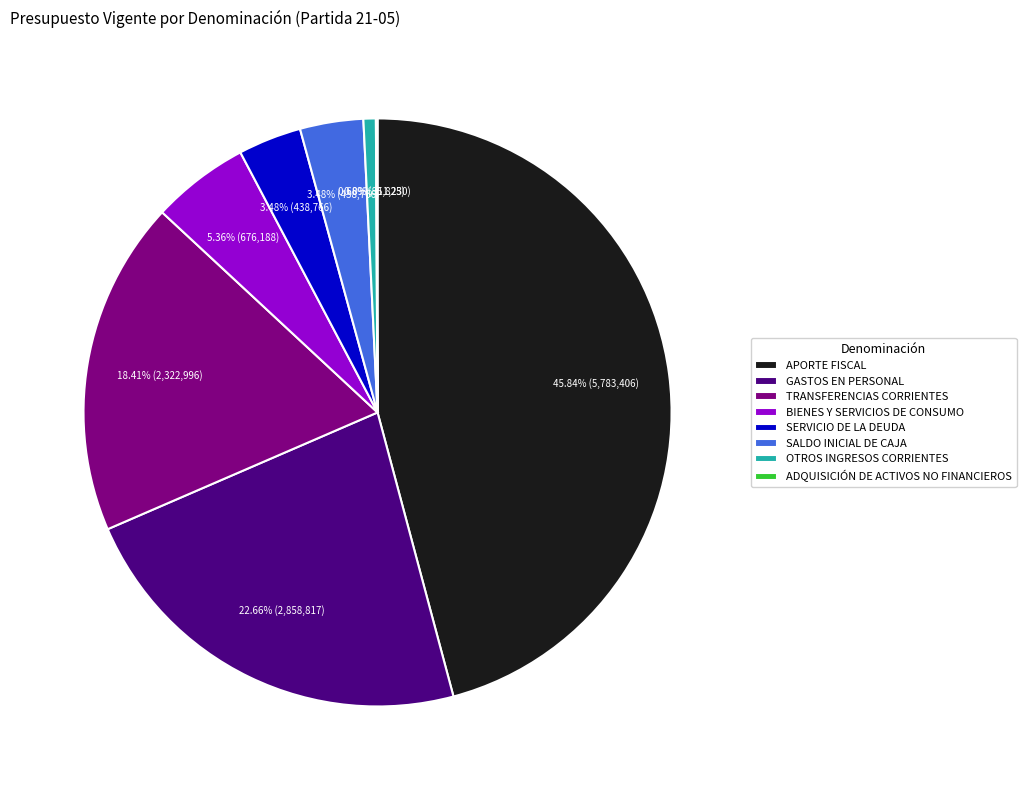

Do SALDO INICIAL DE CAJA and APORTE FISCAL together represent more than half of the pie?

No